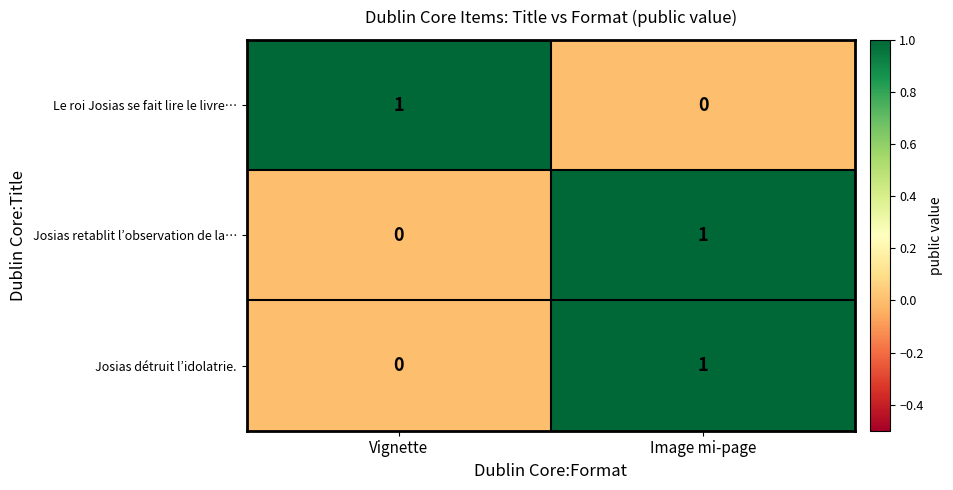

What is the maximum value shown in the chart?

1